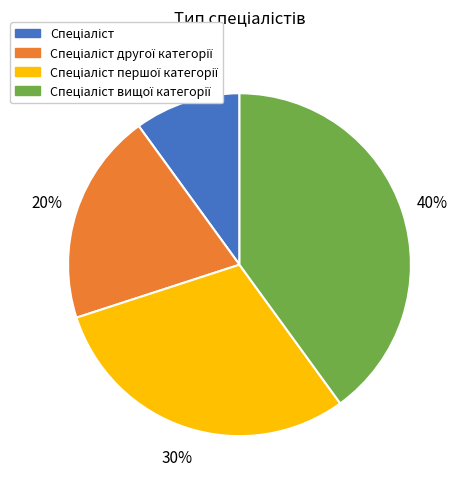

Is there any slice that represents more than half of the pie?

No